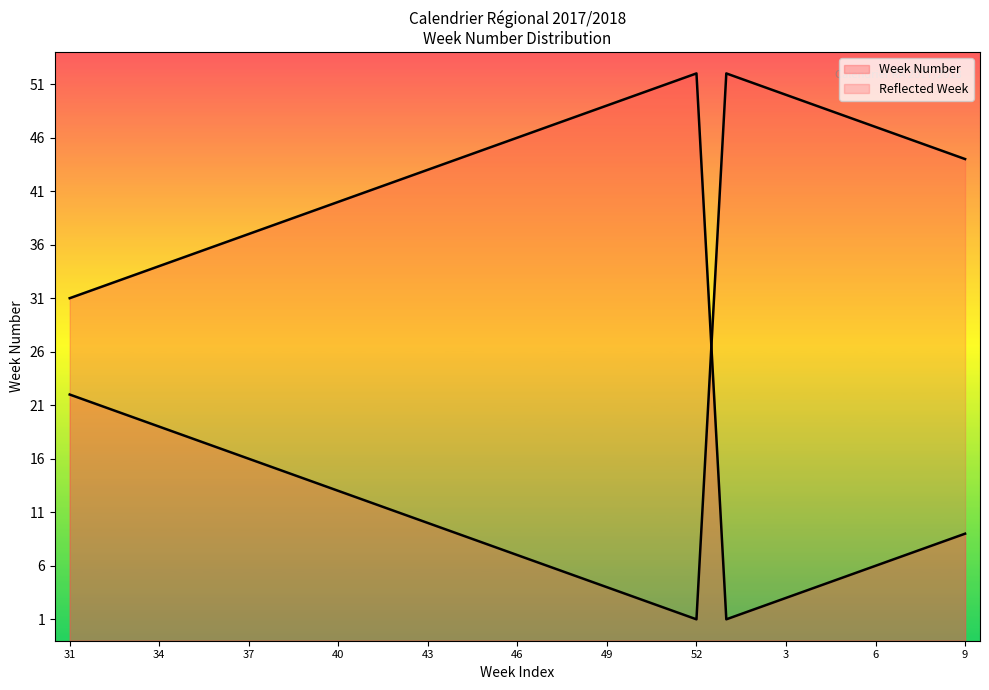

What is the average value?

31